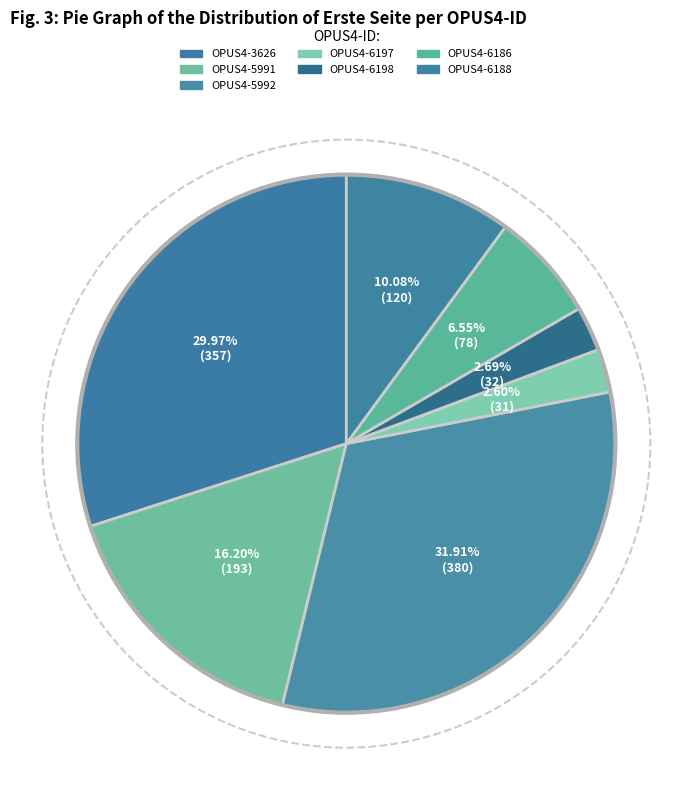

How many slices are in this pie chart?

7